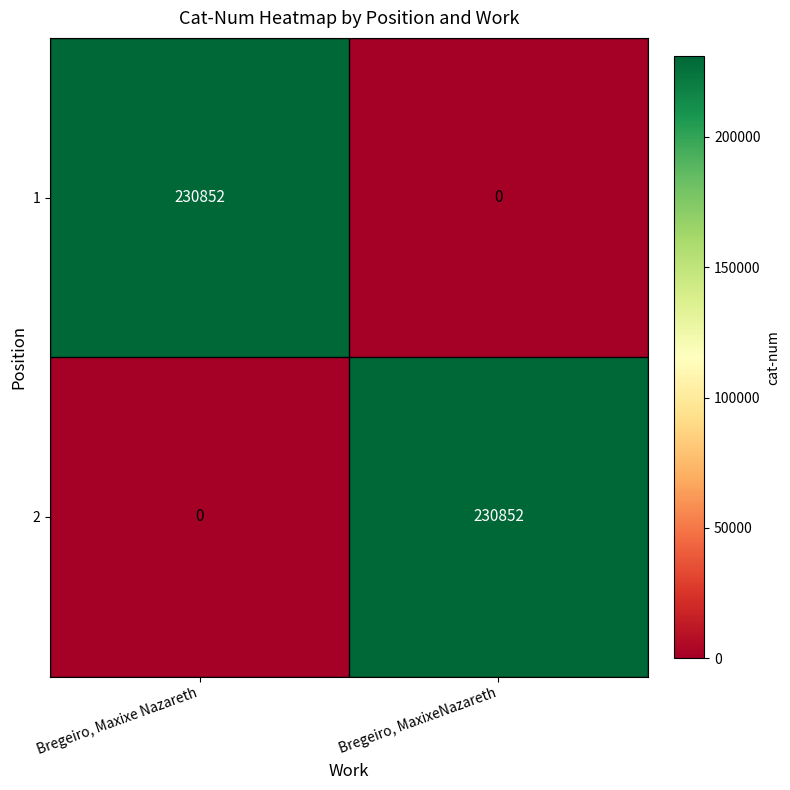

The 1 series shows 0 at Bregeiro, MaxixeNazareth. True or false?

True